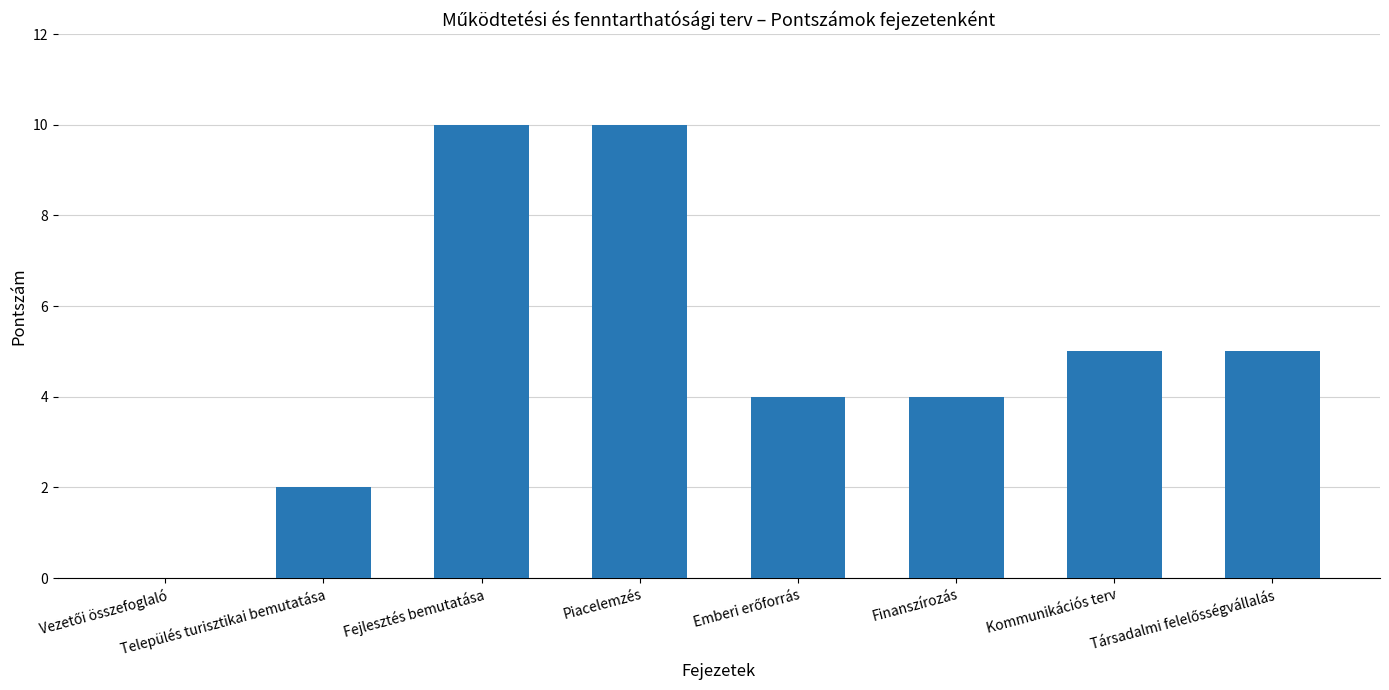

Approximately how many times larger is the value at Finanszírozás compared to Kommunikációs terv?

0.8